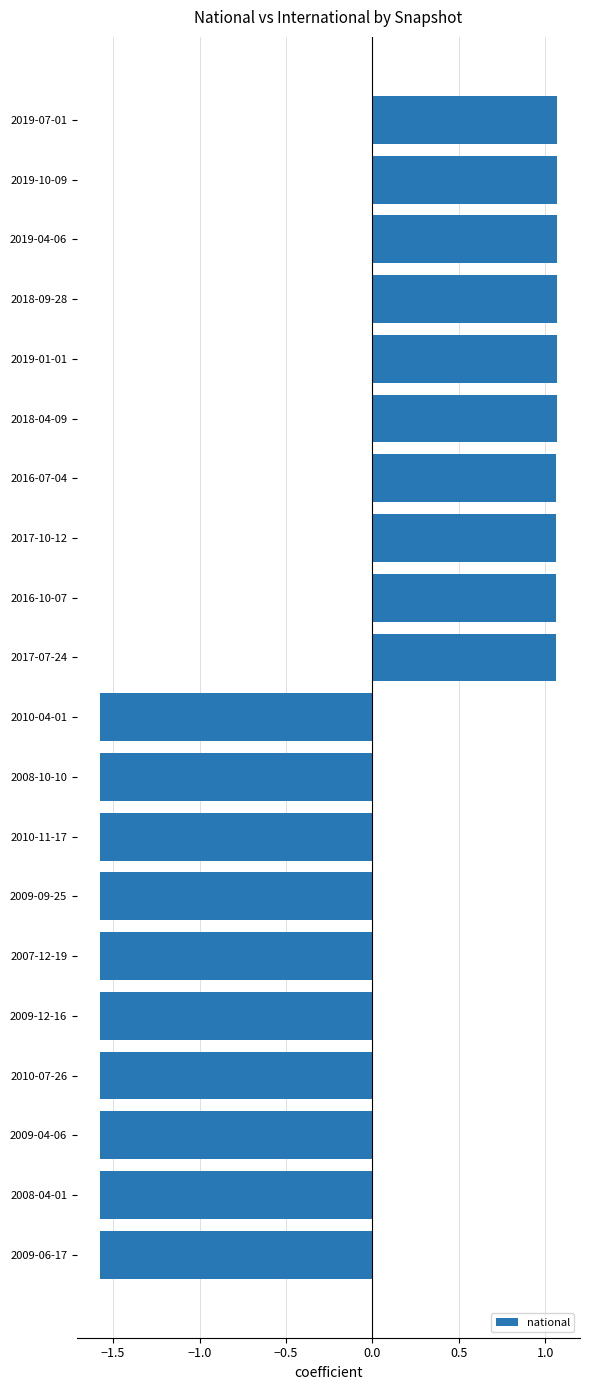

What is the sum of all values?

-5.1